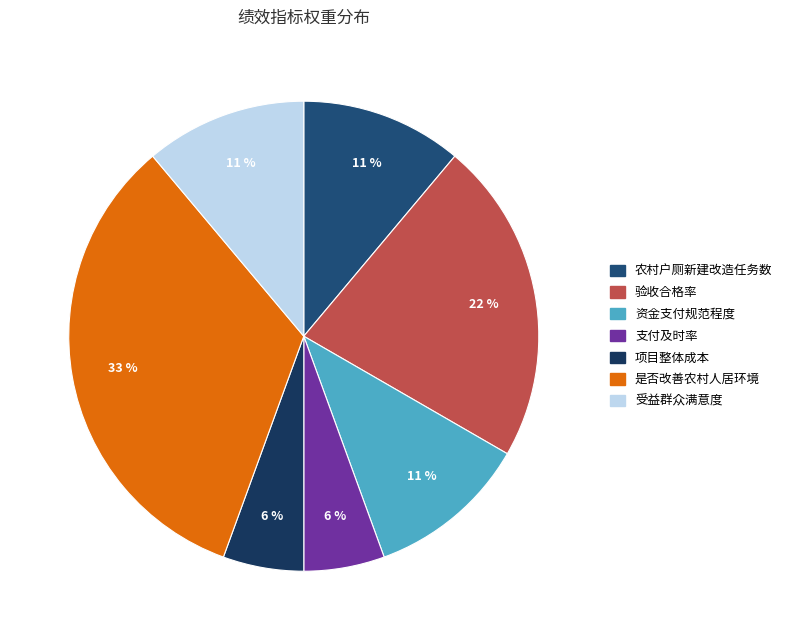

Is there a majority slice in this chart?

No